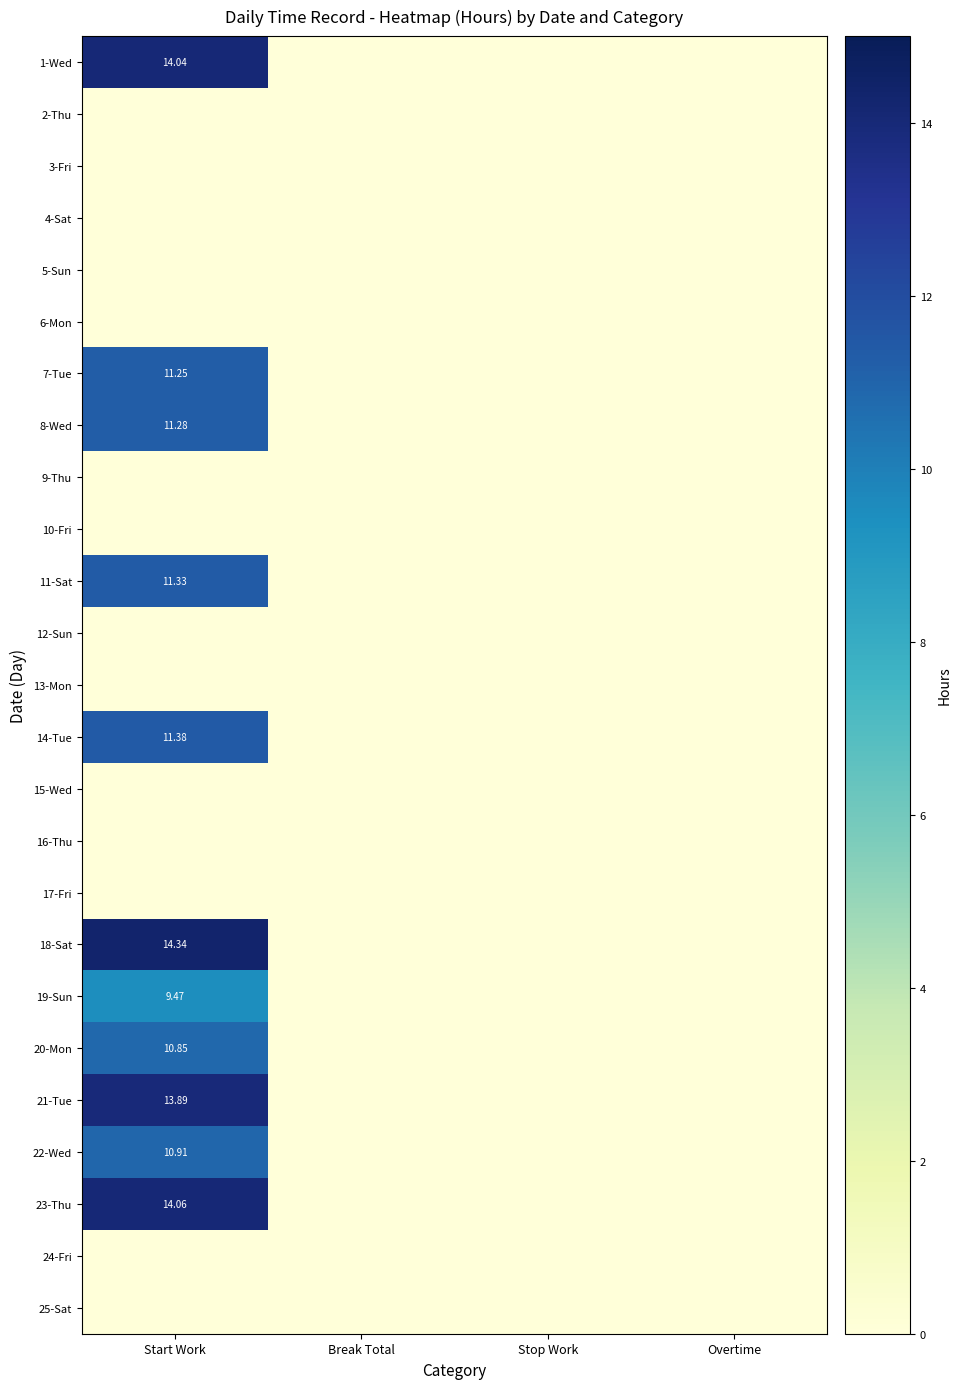

What is the difference between the highest and lowest values at Start Work?

14.3